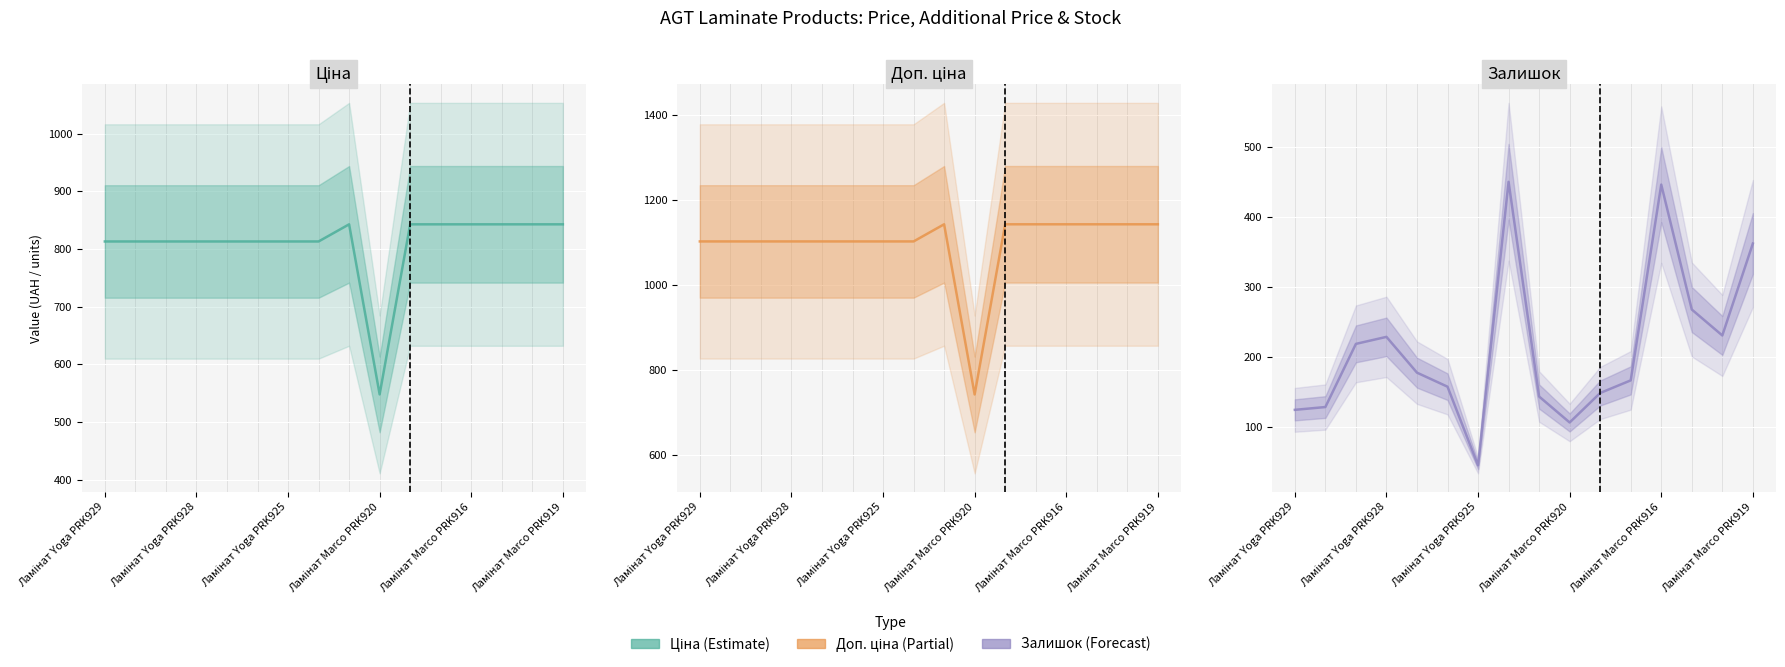

Is the value of Доп. ціна at 10 greater than the value of Ціна at 9?

Yes